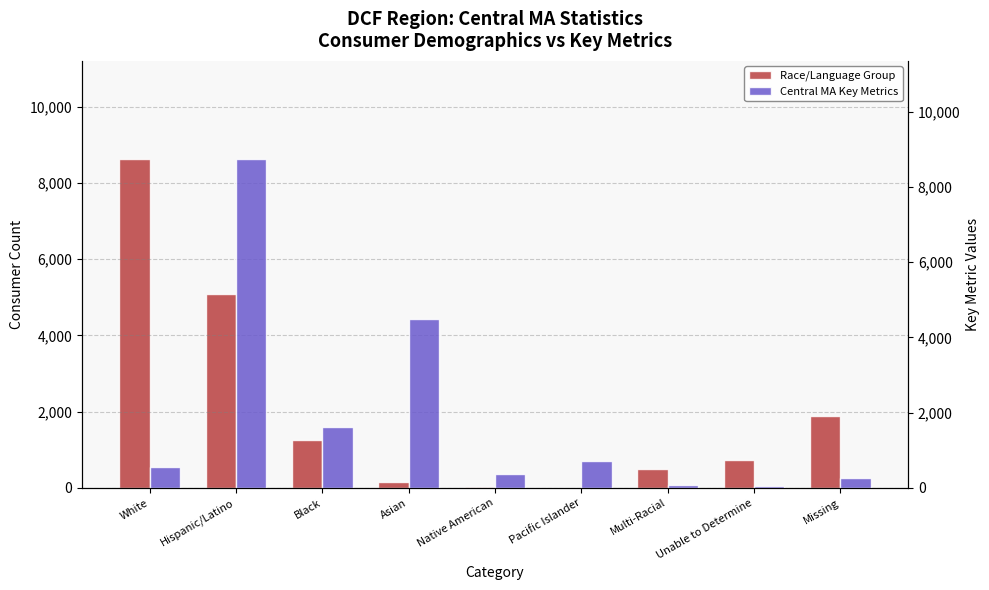

What is the spread (max minus min) of values at Native American?

360